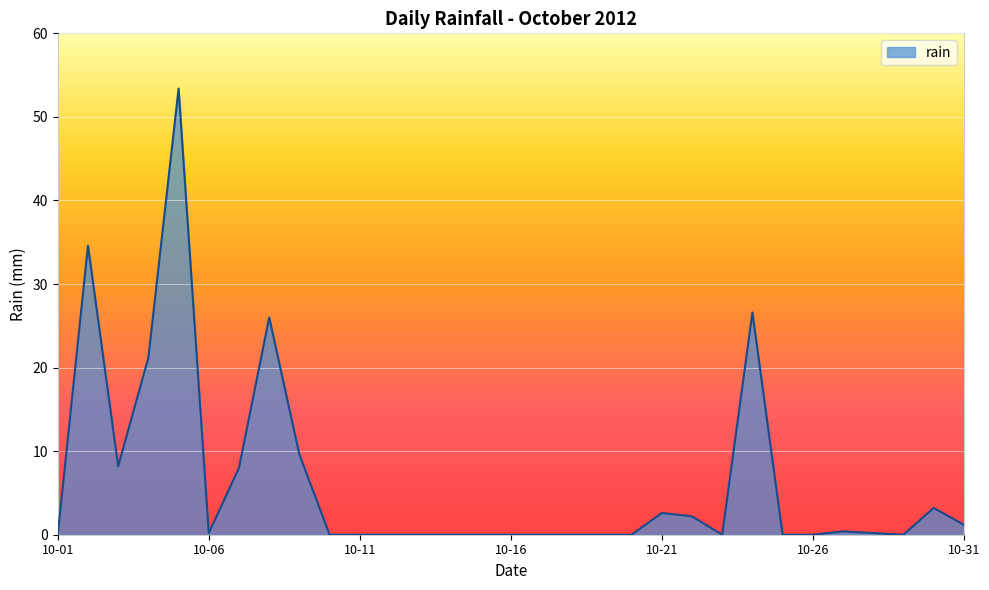

What is the difference between the maximum and minimum values?

53.4